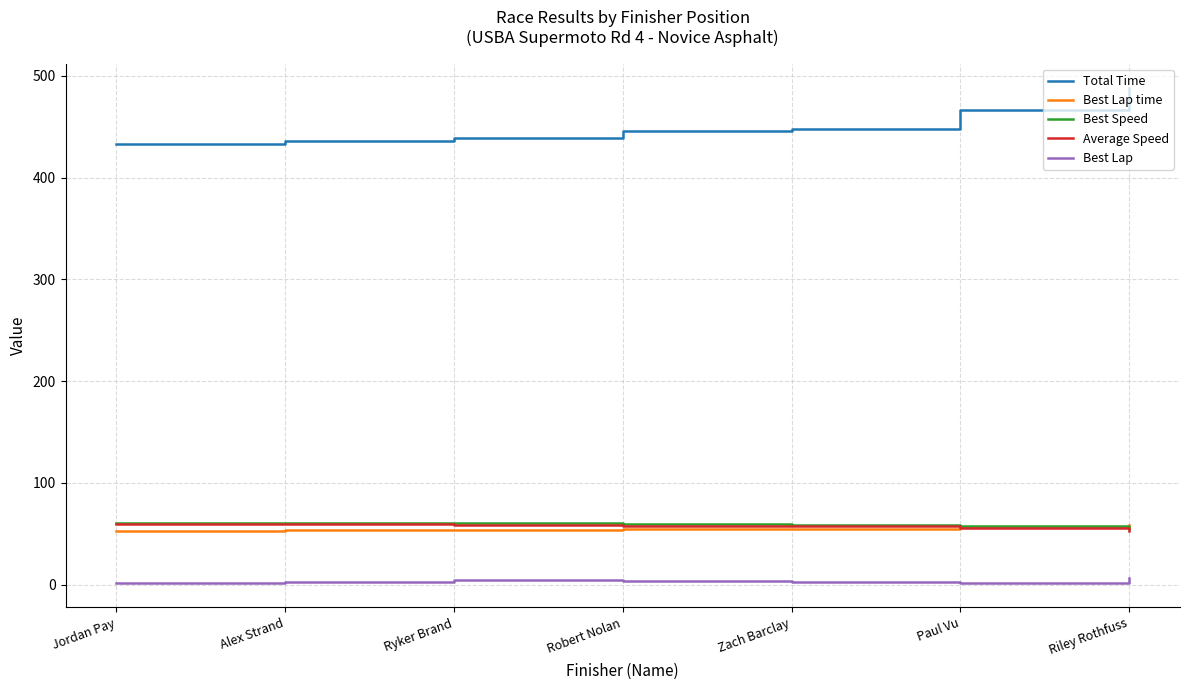

Where does the Total Time series first go above 445?

Robert Nolan